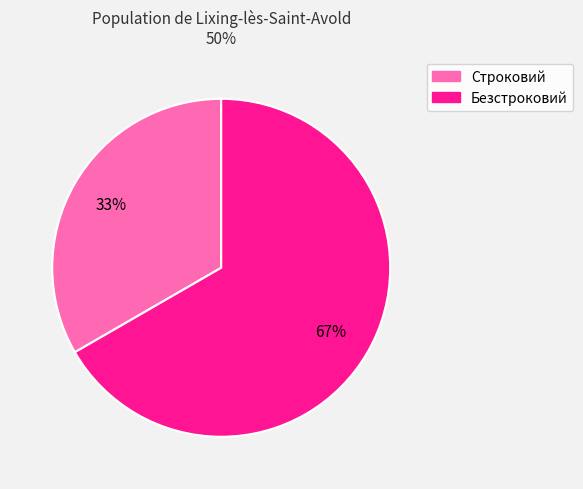

Is there any slice that represents more than half of the pie?

Yes